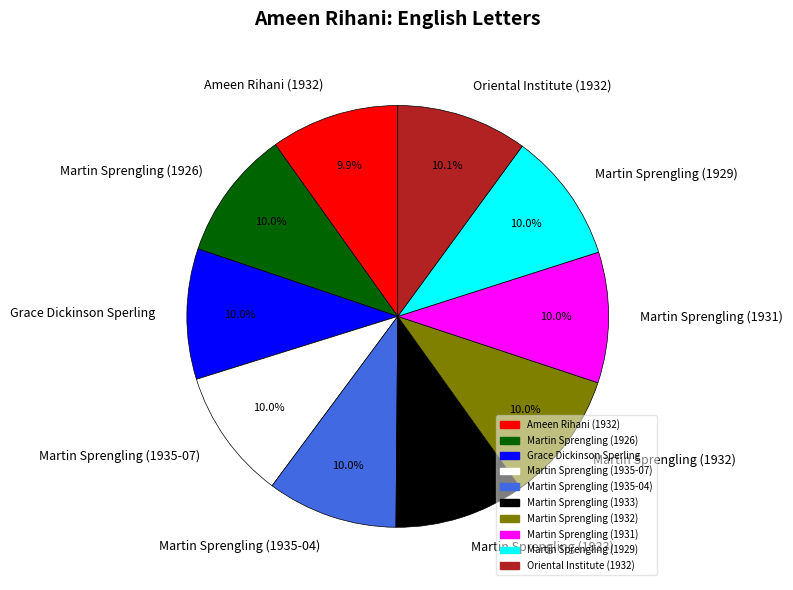

Is there a majority slice in this chart?

No